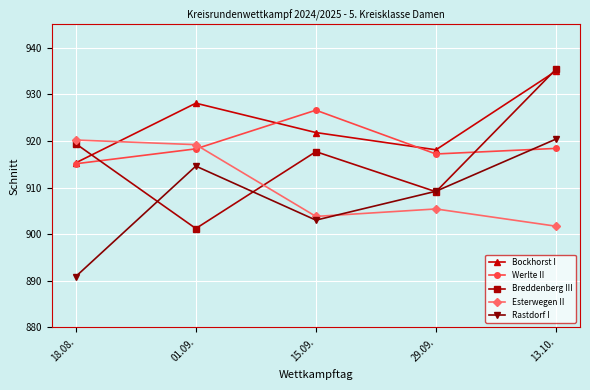

True or false: Werlte II has a value of 926.6 at 15.09..

True